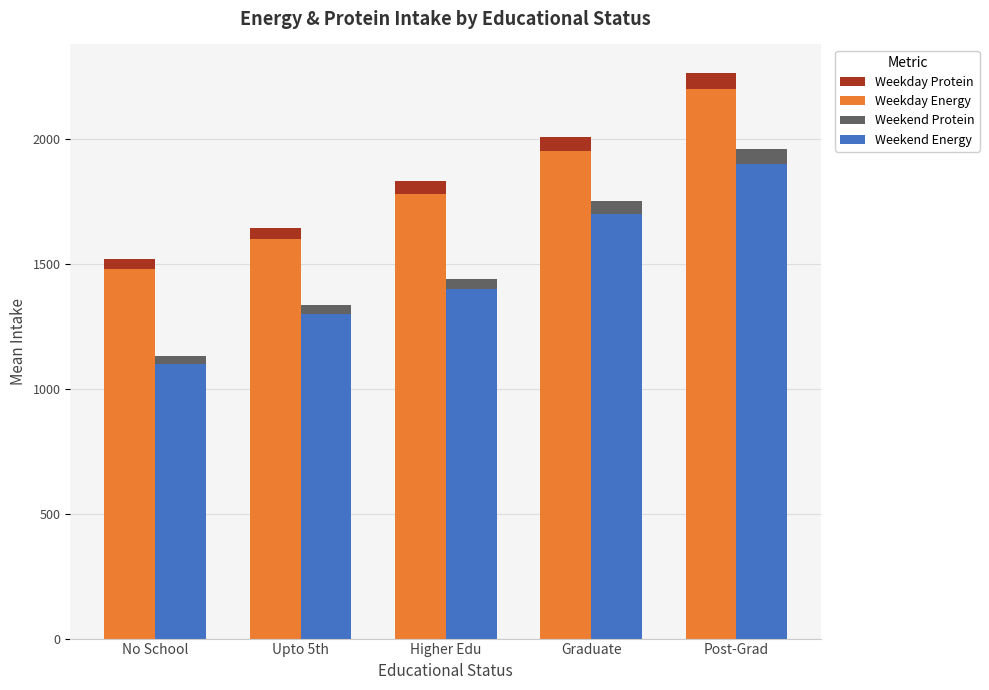

Does the chart contain stacked bars?

No